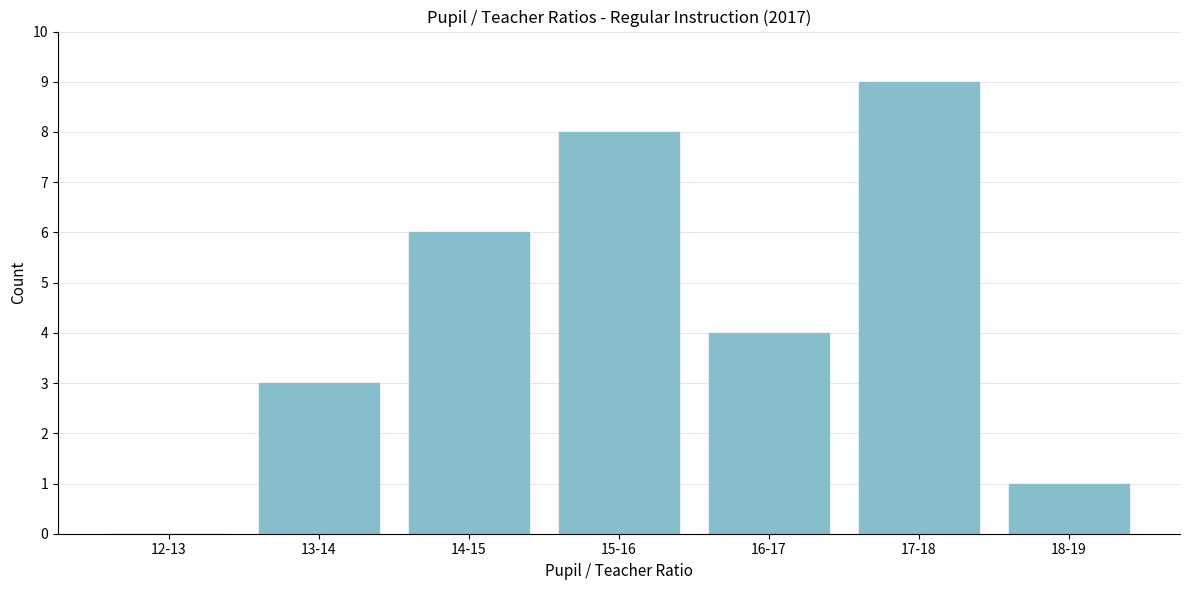

Reading left to right, transcribe all the data shown in this chart.

12-13=0	13-14=3	14-15=6	15-16=8	16-17=4	17-18=9	18-19=1